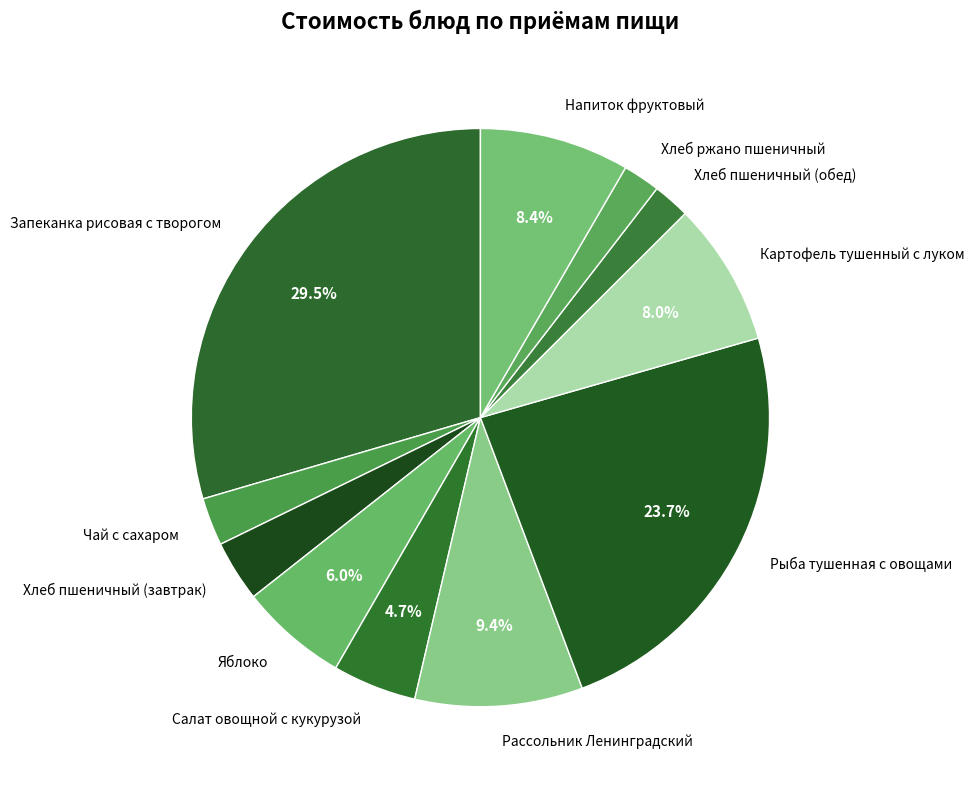

To the nearest percent, what percentage of the pie is Картофель тушенный с луком?

8%